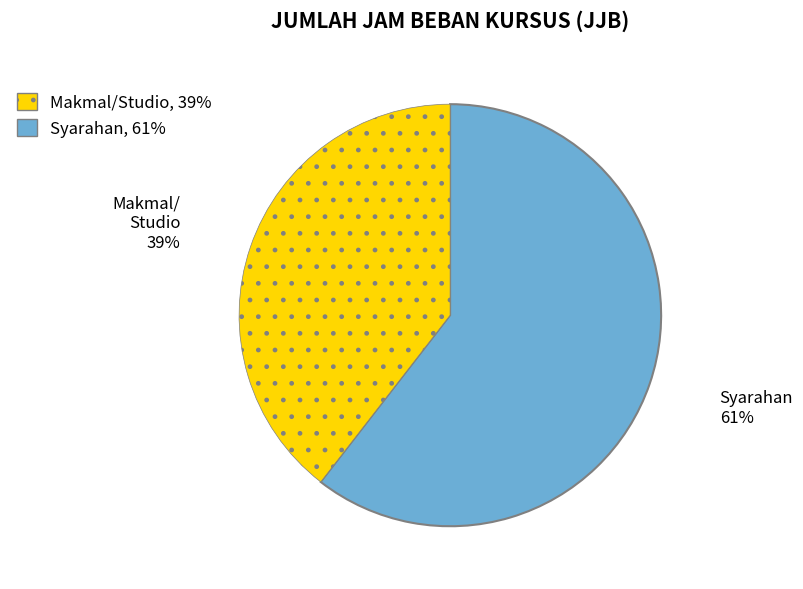

Does any single category account for the majority?

Yes